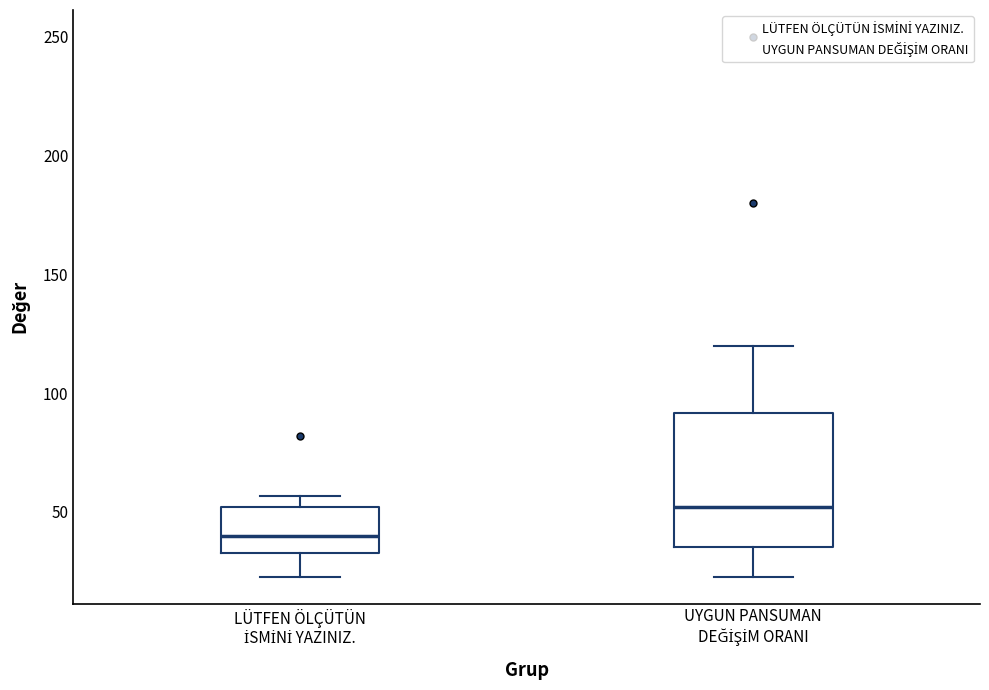

Which box has the highest median line?

UYGUN PANSUMAN DEĞİŞİM ORANI